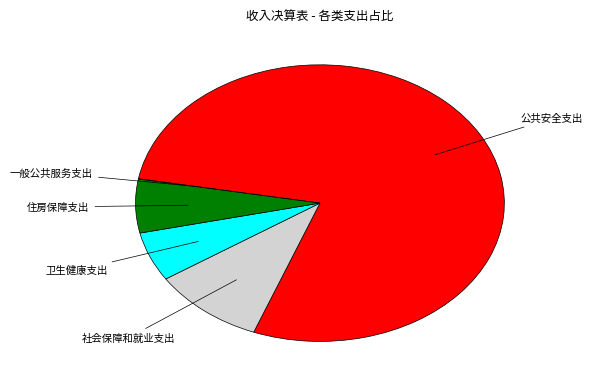

Do 卫生健康支出 and 住房保障支出 together represent more than half of the pie?

No